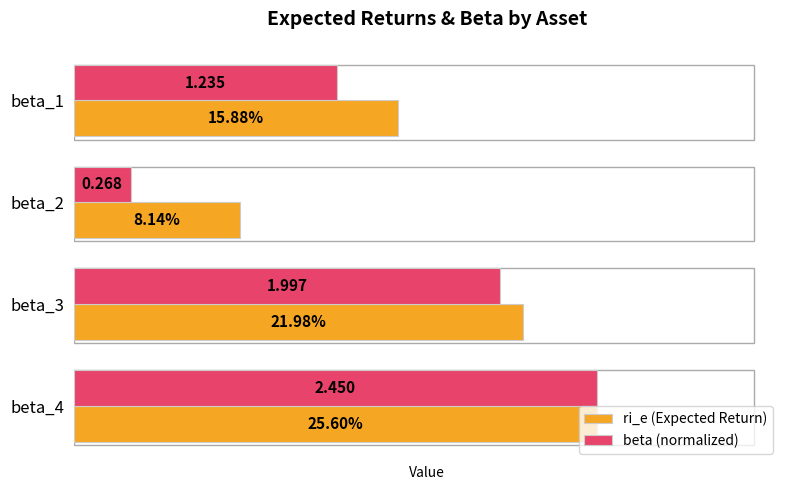

What are all the series names shown in the legend?

ri_e (Expected Return), beta (normalized)